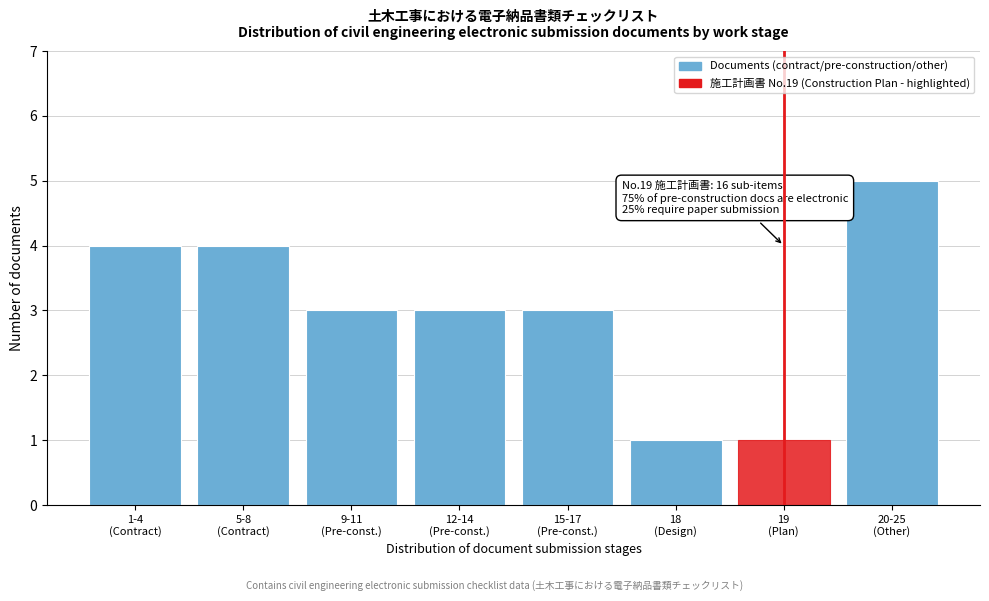

Reading left to right, list all the values displayed in this chart.

4	4	3	3	3	1	1	5